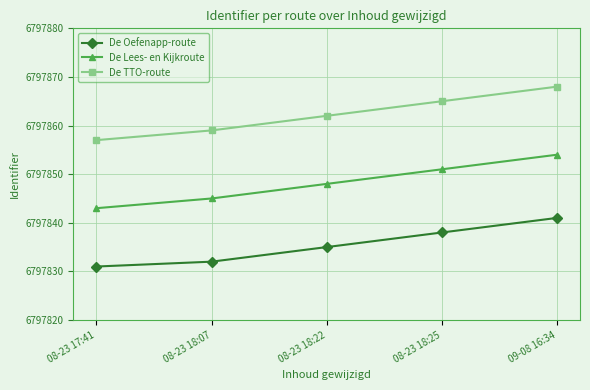

What is the label of the 2nd point from the left?

08-23 18:07